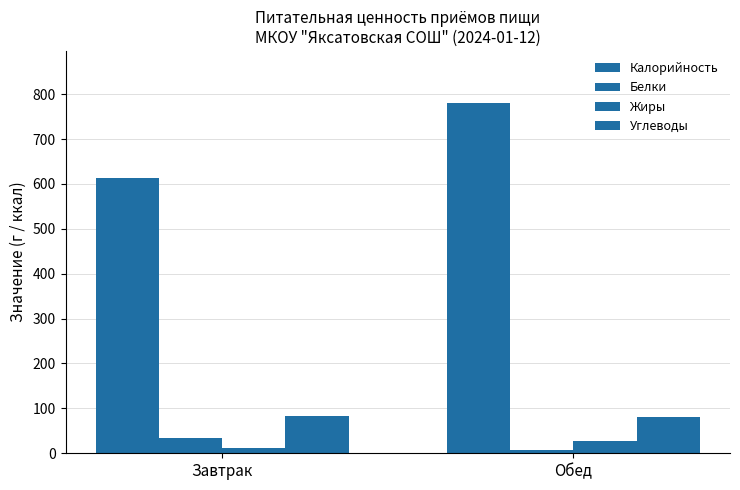

How many data points in Калорийность are less than 779?

1